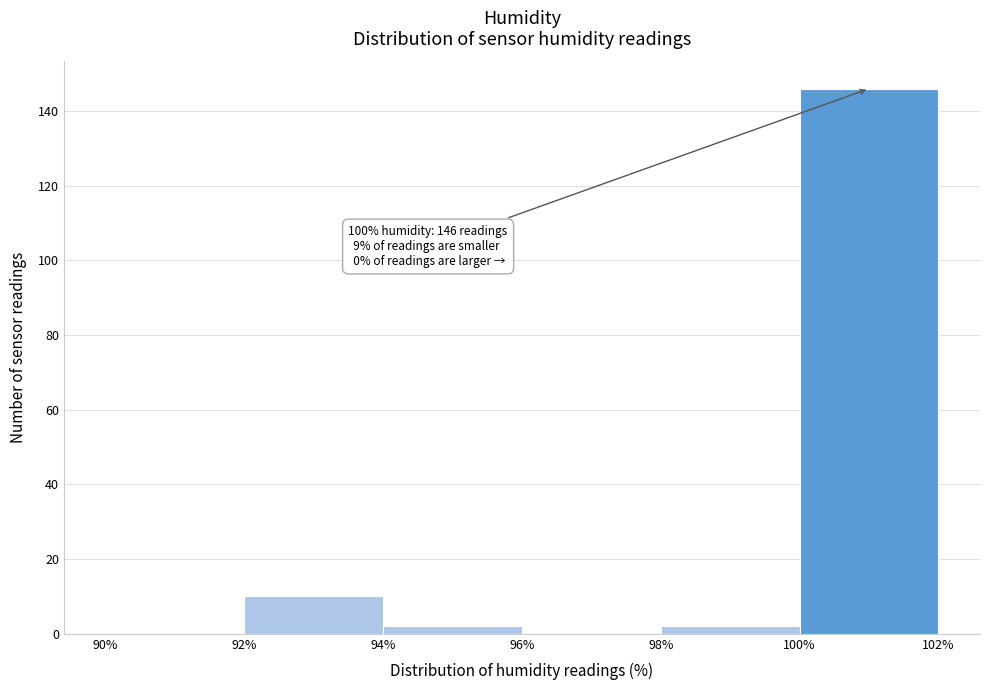

Which range on the x-axis has the tallest bar?

100% to 102%